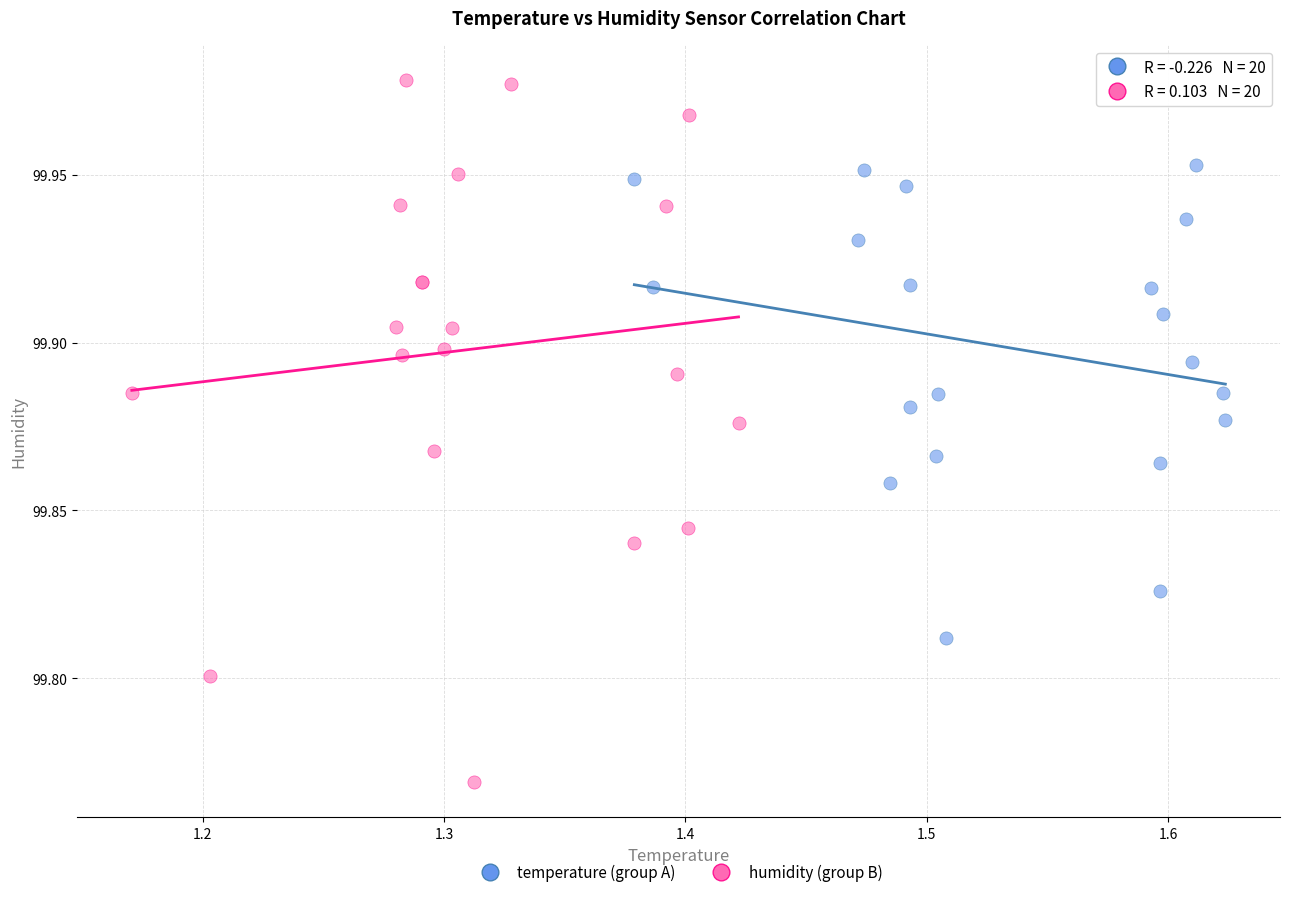

Which series contains the lowest Y value?

humidity (group B)